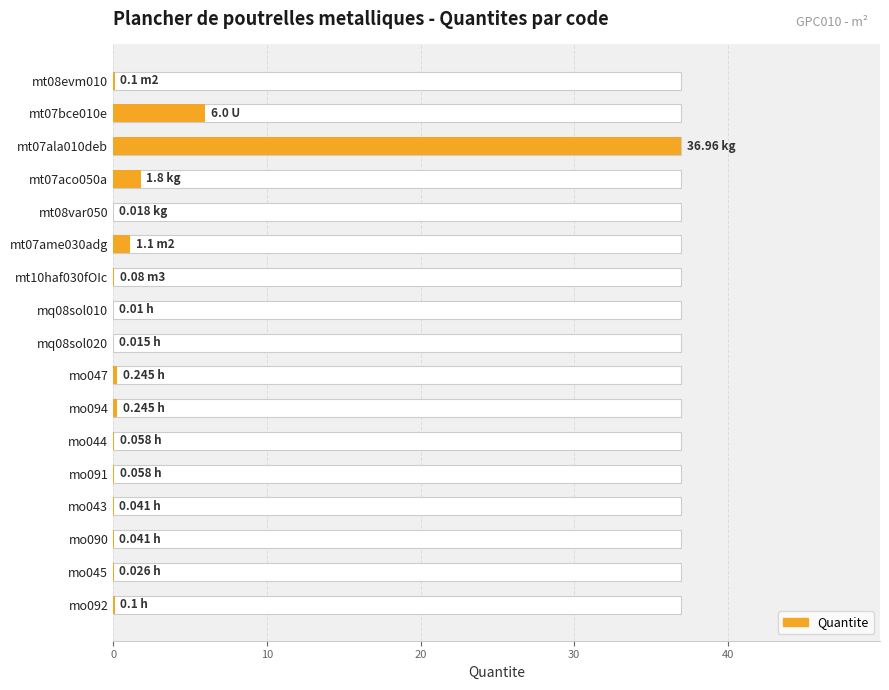

Reading left to right, extract all data points from this chart.

0.1	6.0	37.0	1.8	0.0	1.1	0.1	0.0	0.0	0.2	0.2	0.1	0.1	0.0	0.0	0.0	0.1